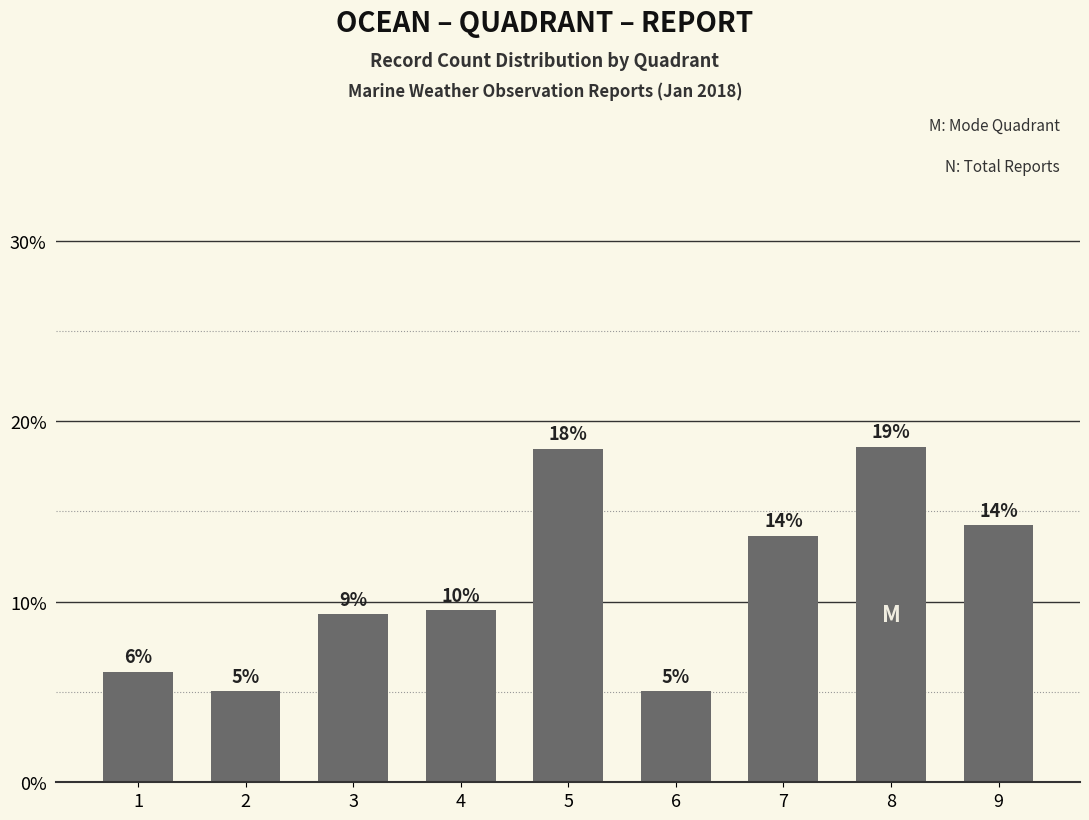

What is the difference between the maximum and minimum values?

0.1